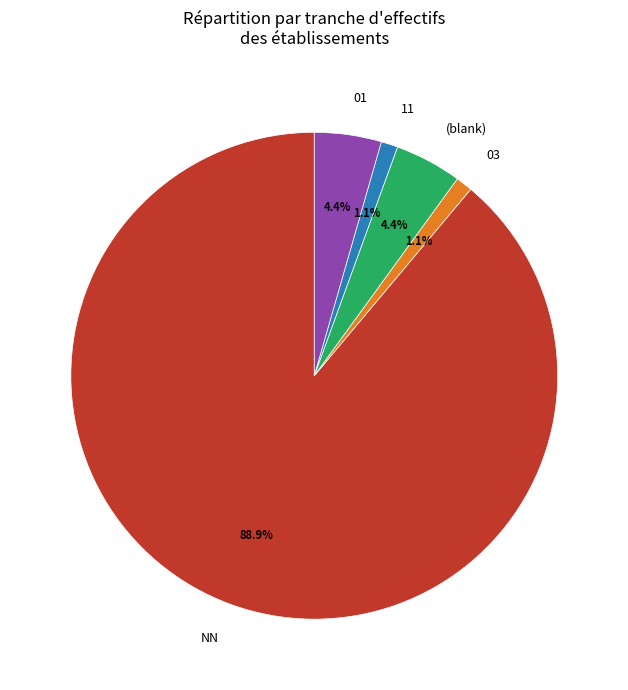

What is the ratio of the value at 11 to the value at 03?

1.0